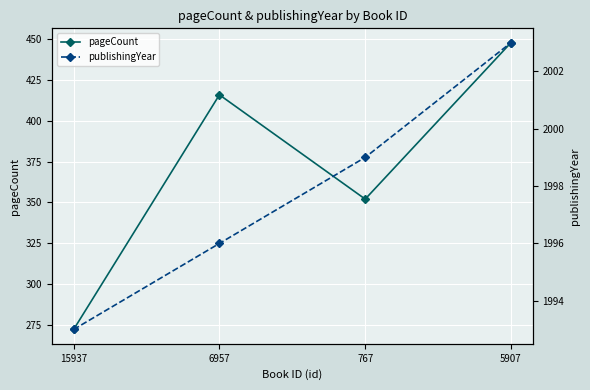

What is the approximate value of pageCount at 6957, to the nearest 5?

415